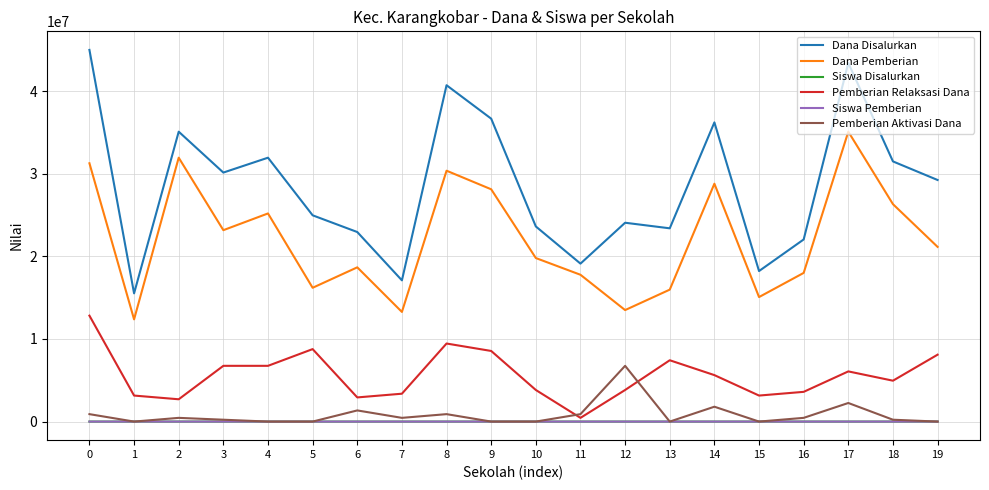

At which label is Dana Disalurkan closest to 30262500?

3